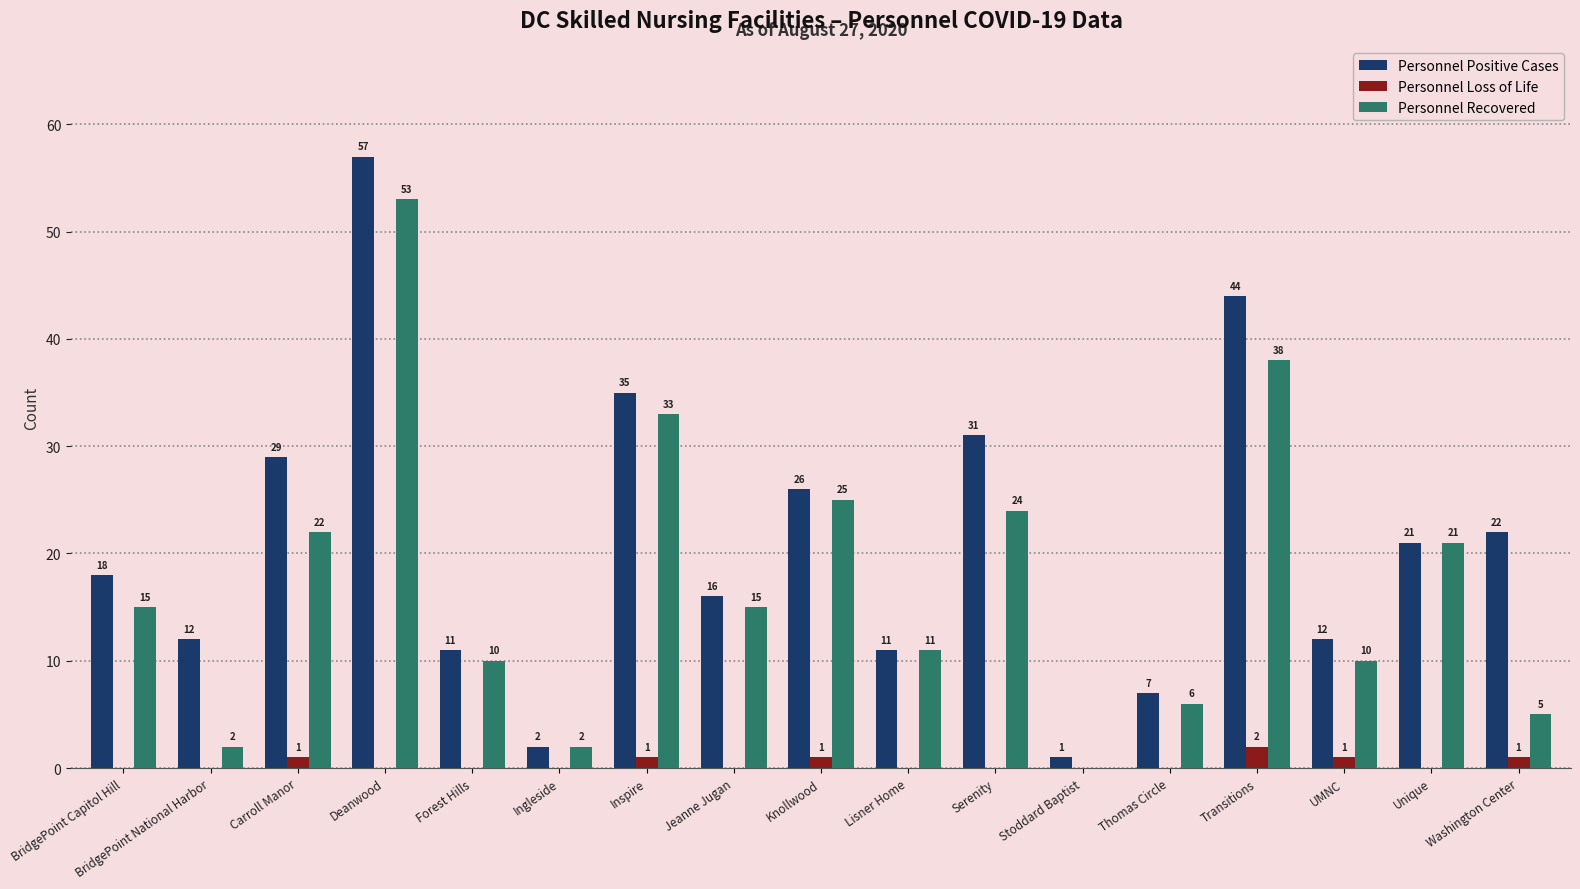

True or false: Personnel Recovered has a value of 15 at UMNC.

False